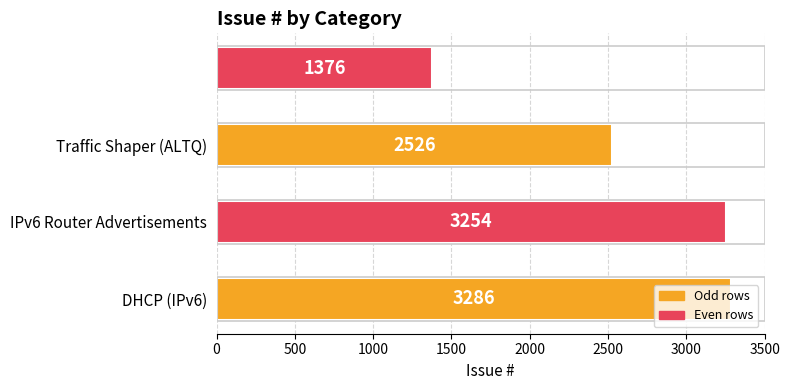

What is the difference between the maximum and second lowest values?

760